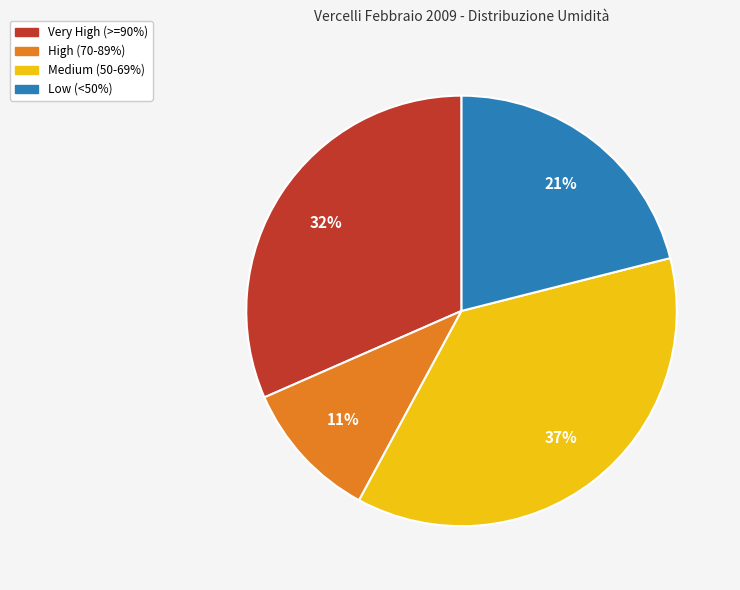

To the nearest percent, what is the average slice percentage?

25%